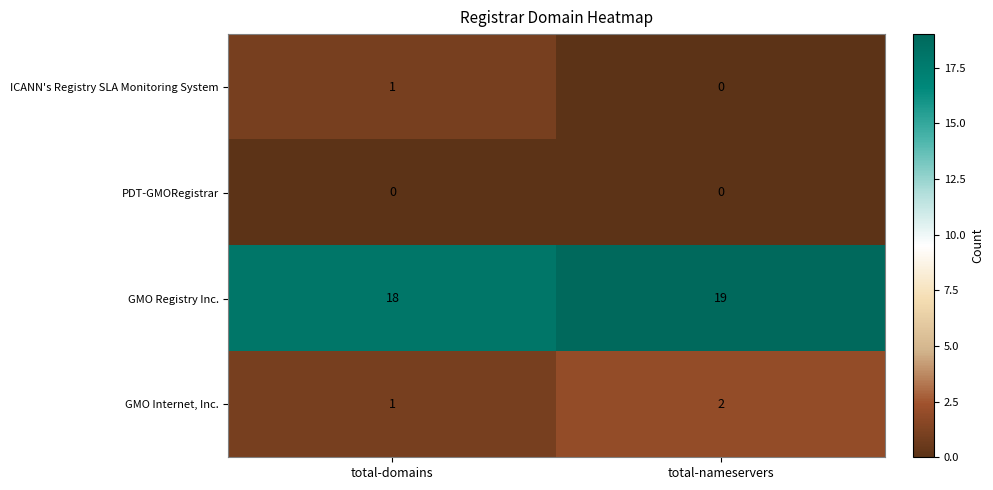

What is the approximate value of GMO Registry Inc. at total-domains?

18